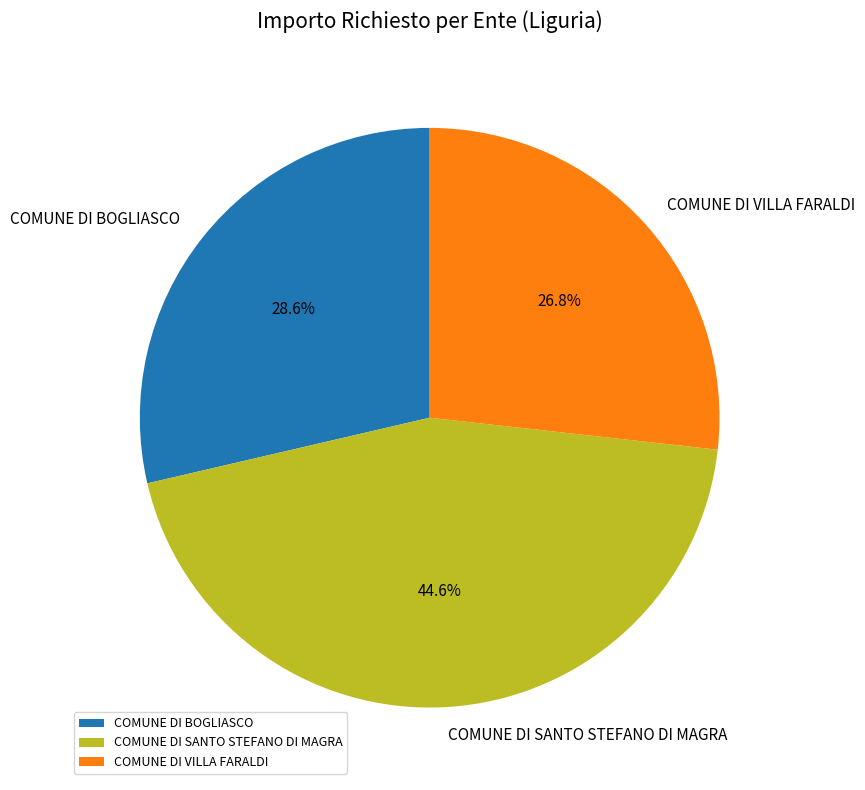

To the nearest percent, what is the average slice percentage?

33%